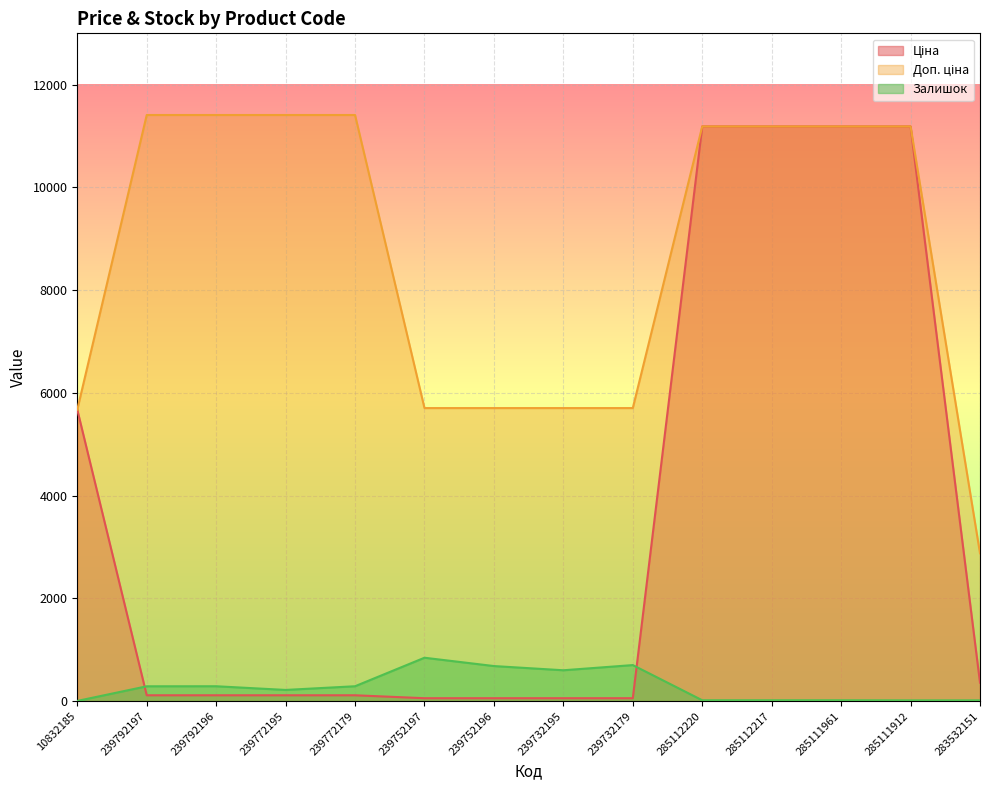

How many lines are shown in the chart?

3